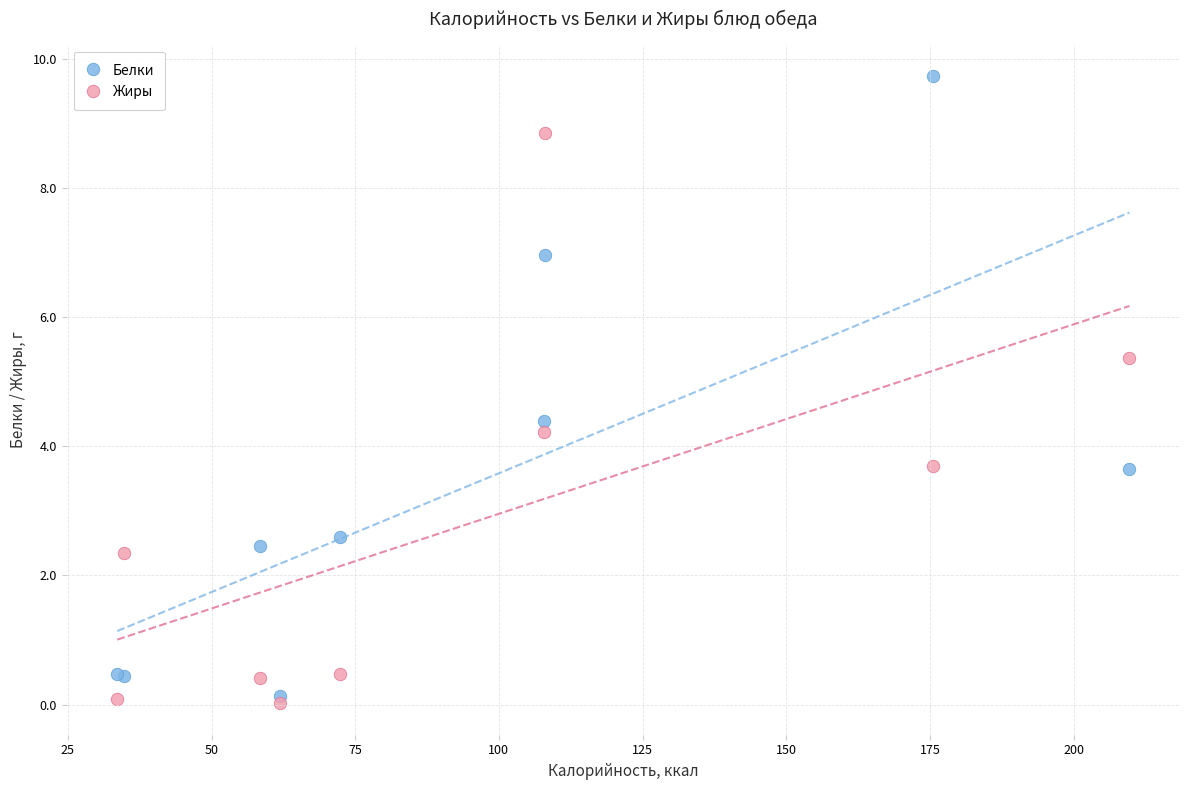

Which series contains the lowest Y value?

Жиры